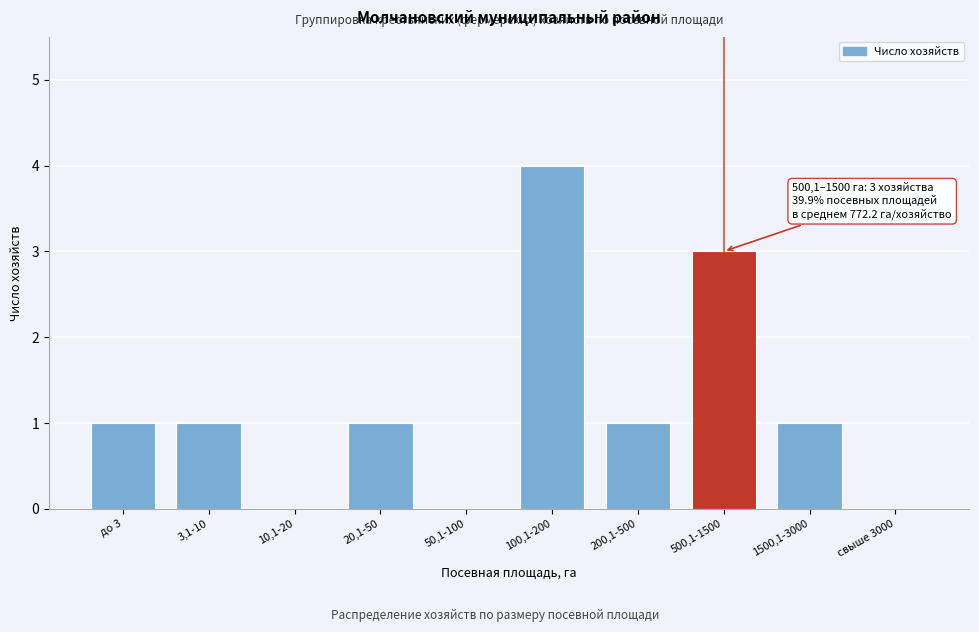

Reading left to right, extract all data points from this chart.

до 3=1	3,1-10=1	10,1-20=0	20,1-50=1	50,1-100=0	100,1-200=4	200,1-500=1	500,1-1500=3	1500,1-3000=1	свыше 3000=0